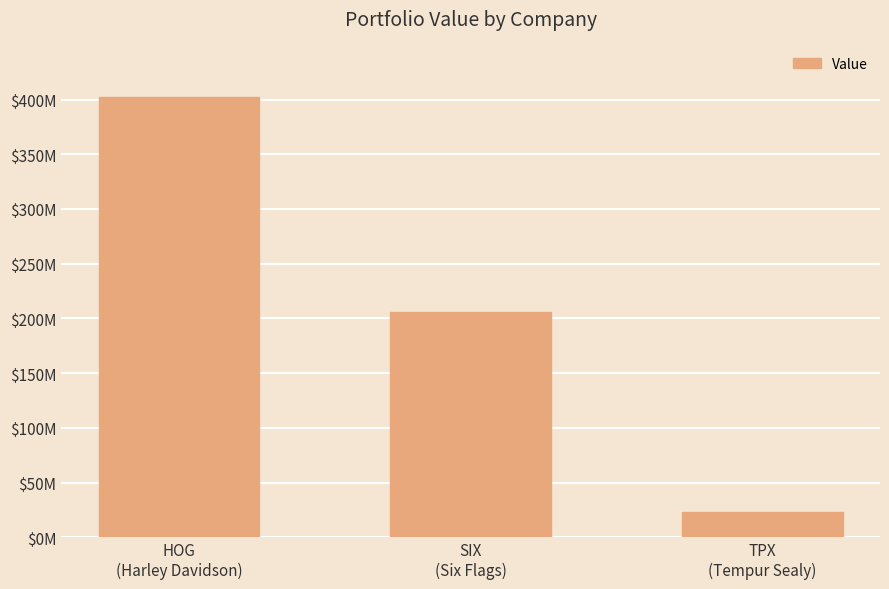

The value at TPX
(Tempur Sealy) is 6545862. True or false?

False